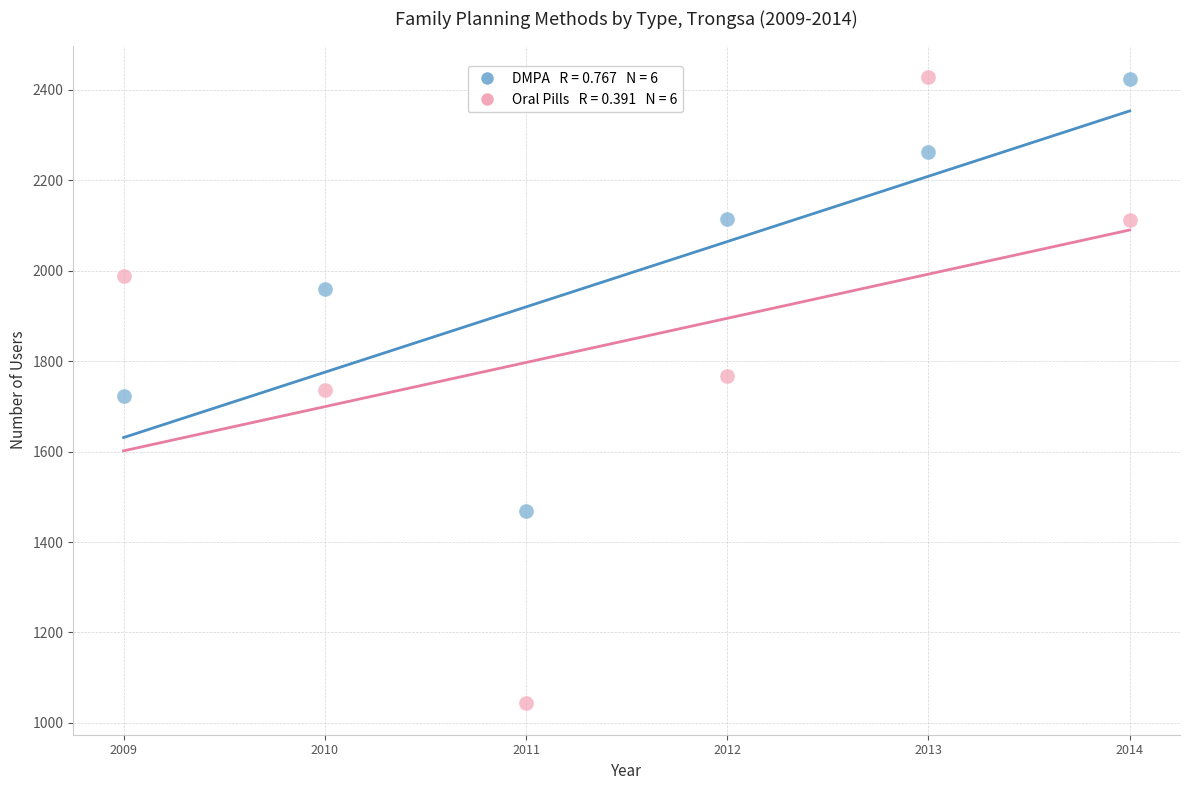

Across all data points, what is the average Y value?

1919